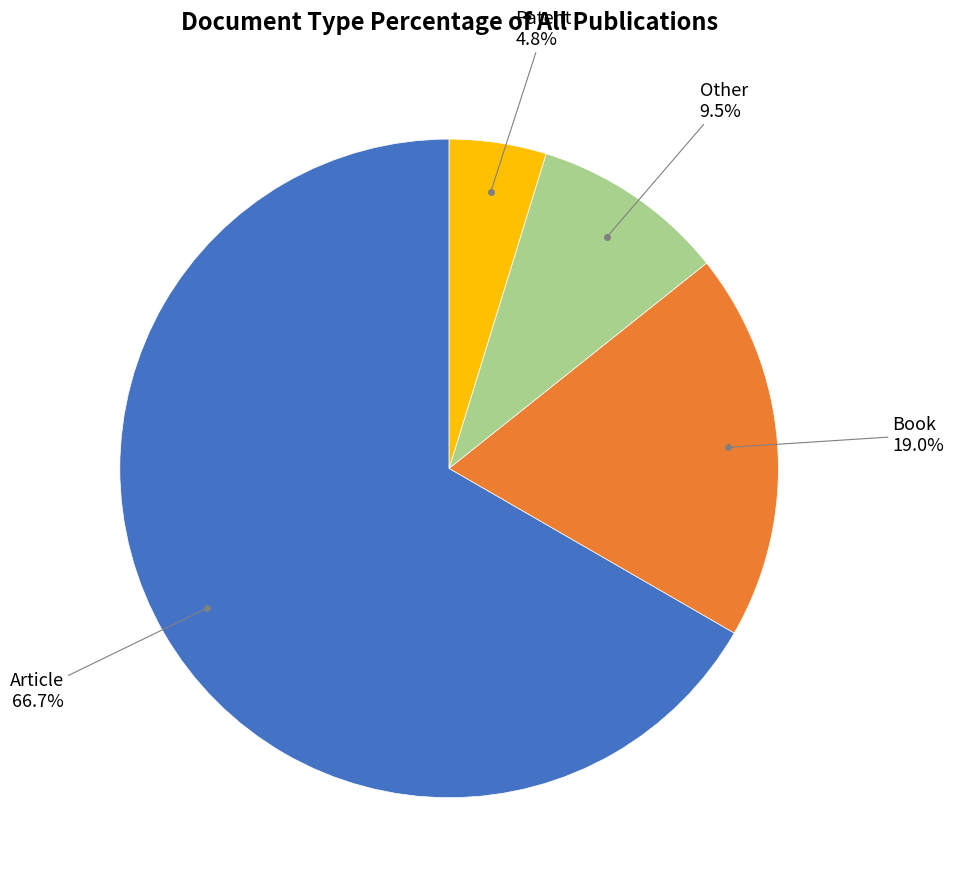

Is there any slice that represents more than half of the pie?

Yes